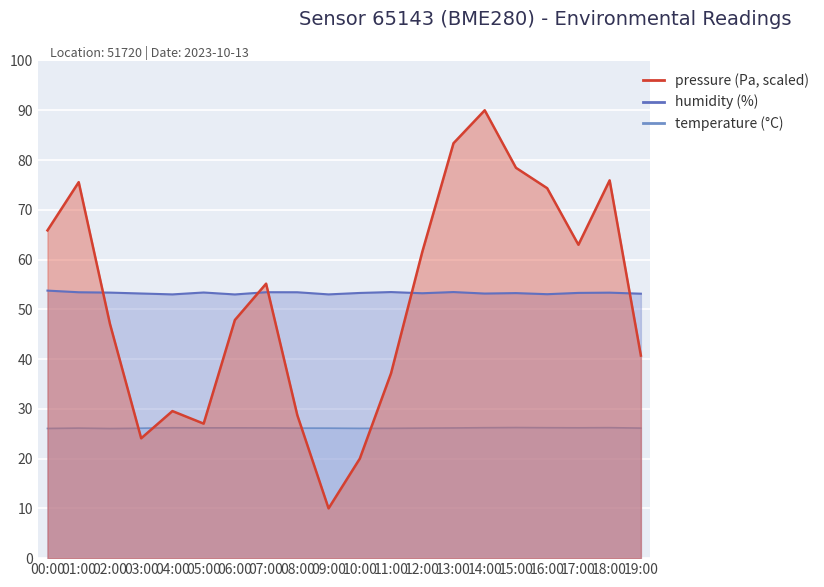

What is the sum of the temperature values at 09:00 and 06:00?

52.3